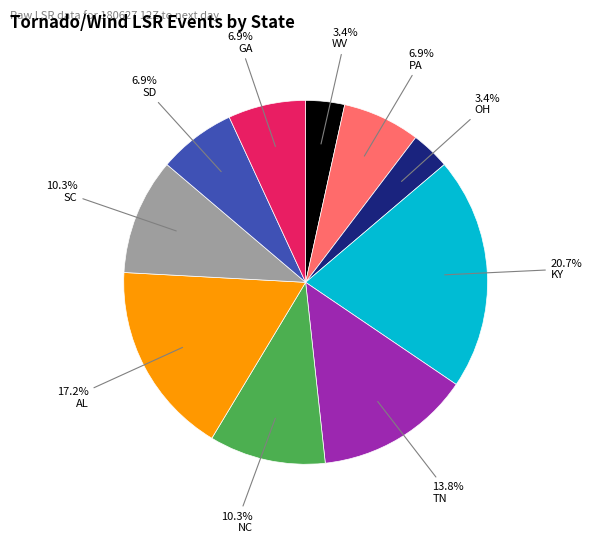

Is there a majority slice in this chart?

No